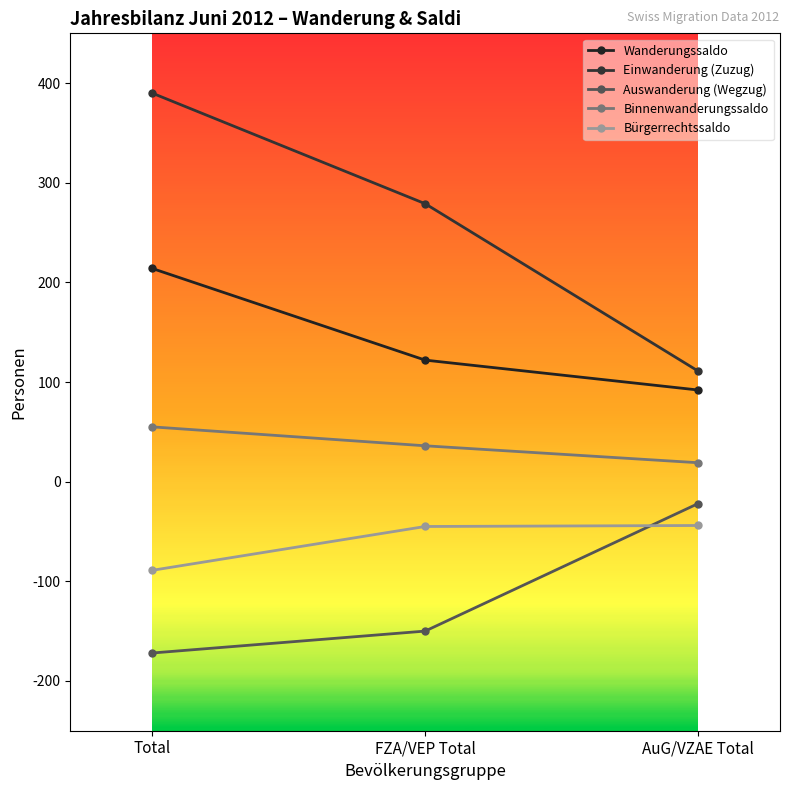

What is the difference between the highest and lowest values at FZA/VEP Total?

429